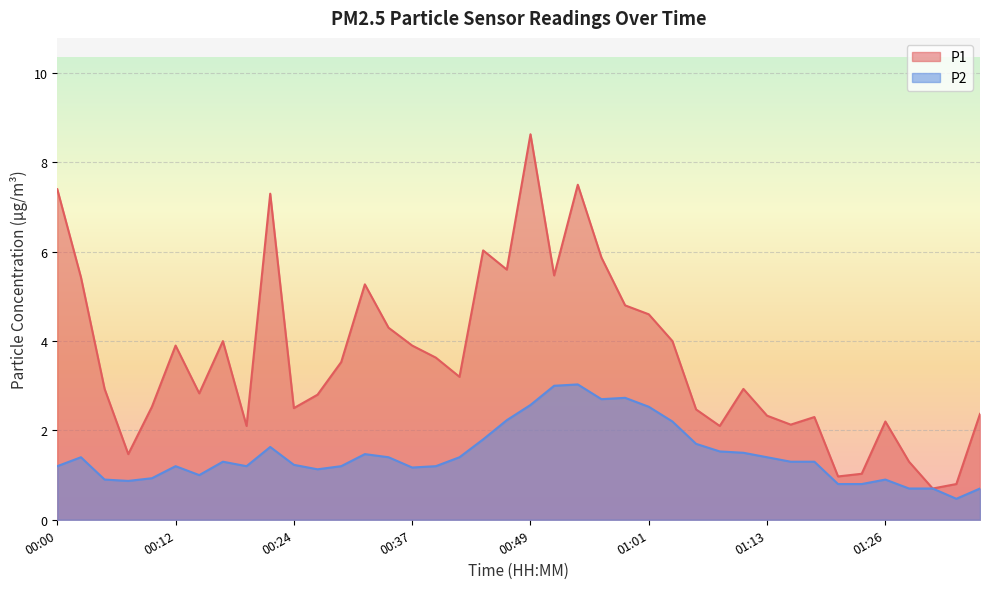

What is the label of the 28th point from the right?

00:29